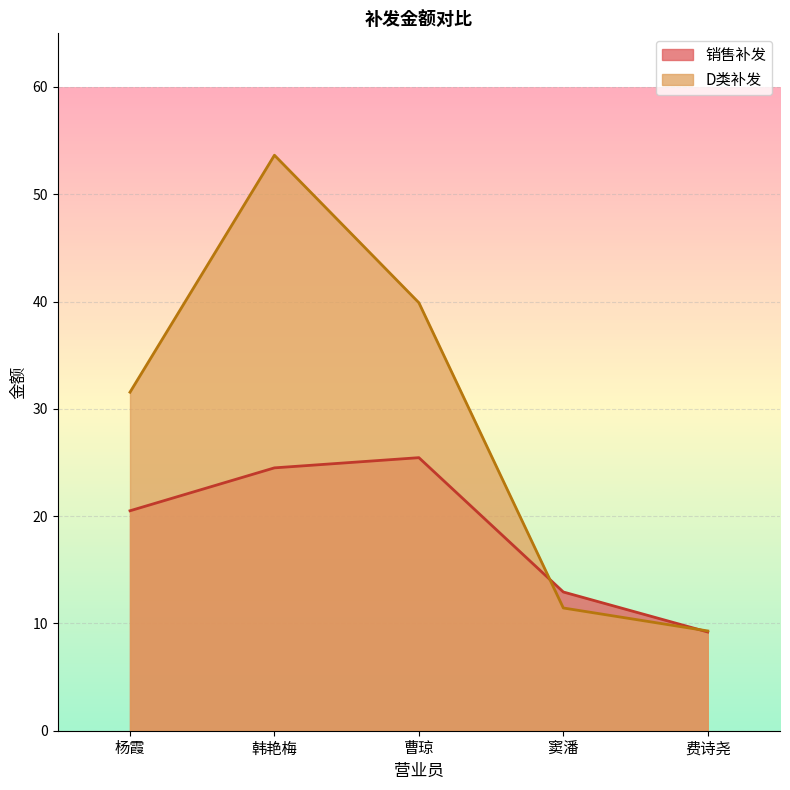

Rank the series by their maximum value, from lowest to highest.

销售补发, D类补发